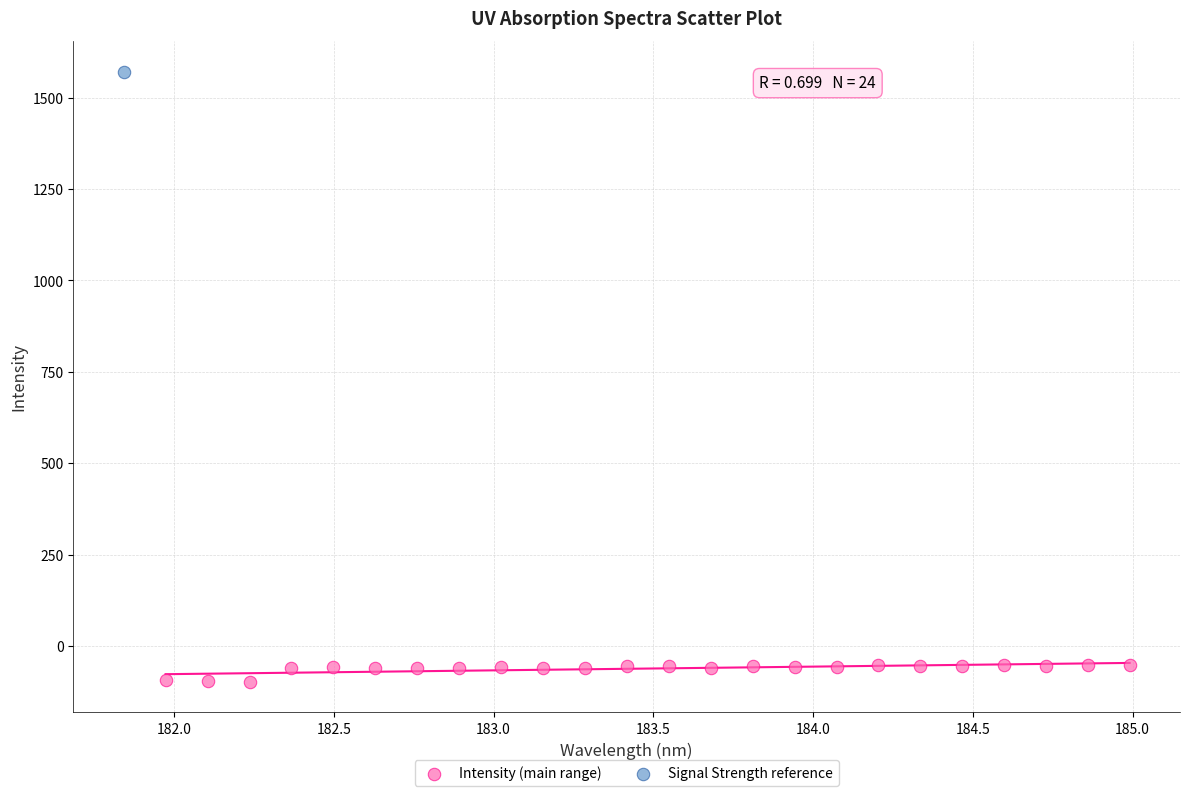

What are all the series names shown in the legend?

Intensity (main range), Signal Strength reference